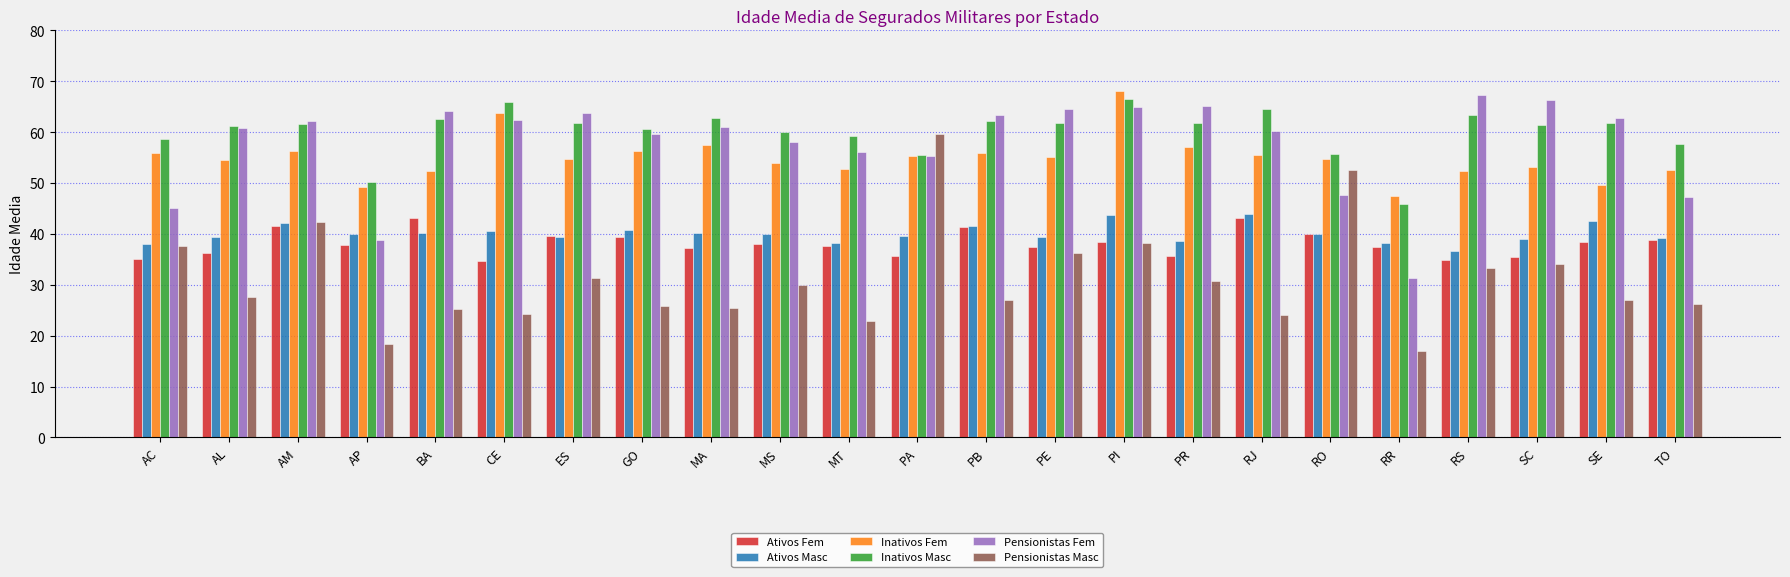

The value of Pensionistas Masc at PB is 26.9. True or false?

True